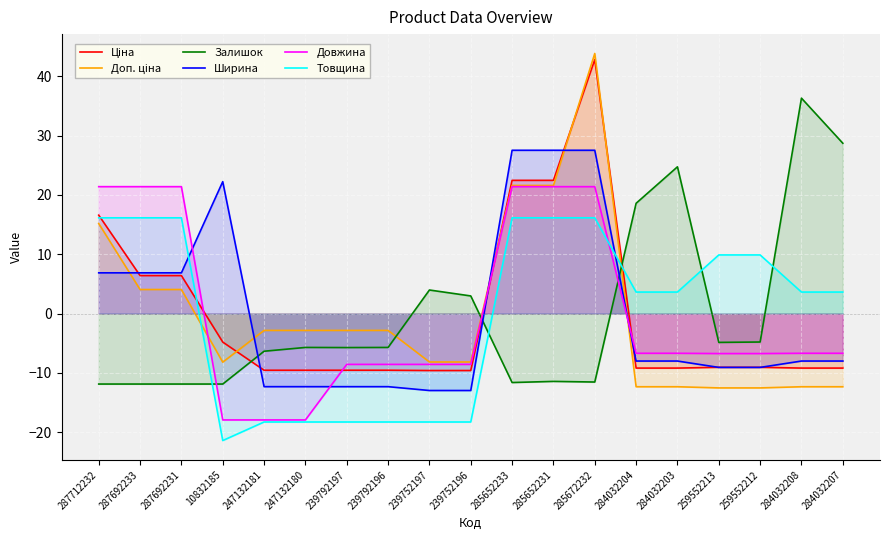

Reading left to right, extract all data points from this chart.

Ціна: 287712232=16.6	287692233=6.4	287692231=6.4	10832185=-4.8	247132181=-9.6	247132180=-9.6	239792197=-9.6	239792196=-9.6	239752197=-9.6	239752196=-9.6	285652233=22.5	285652231=22.5	285672232=42.8	284032204=-9.2	284032203=-9.2	259552213=-9.1	259552212=-9.1	284032208=-9.2	284032207=-9.2
Доп. ціна: 287712232=15.2	287692233=4.1	287692231=4.1	10832185=-8.2	247132181=-2.8	247132180=-2.8	239792197=-2.8	239792196=-2.8	239752197=-8.2	239752196=-8.2	285652233=21.6	285652231=21.6	285672232=43.8	284032204=-12.3	284032203=-12.3	259552213=-12.5	259552212=-12.5	284032208=-12.3	284032207=-12.3
Залишок: 287712232=-11.9	287692233=-11.9	287692231=-11.9	10832185=-11.9	247132181=-6.4	247132180=-5.7	239792197=-5.7	239792196=-5.7	239752197=4.0	239752196=3.0	285652233=-11.6	285652231=-11.4	285672232=-11.5	284032204=18.6	284032203=24.7	259552213=-4.9	259552212=-4.8	284032208=36.3	284032207=28.7
Ширина: 287712232=6.9	287692233=6.9	287692231=6.9	10832185=22.2	247132181=-12.3	247132180=-12.3	239792197=-12.3	239792196=-12.3	239752197=-13.0	239752196=-13.0	285652233=27.5	285652231=27.5	285672232=27.5	284032204=-8.0	284032203=-8.0	259552213=-9.1	259552212=-9.1	284032208=-8.0	284032207=-8.0
Довжина: 287712232=21.4	287692233=21.4	287692231=21.4	10832185=-17.9	247132181=-17.9	247132180=-17.9	239792197=-8.6	239792196=-8.6	239752197=-8.6	239752196=-8.6	285652233=21.4	285652231=21.4	285672232=21.4	284032204=-6.7	284032203=-6.7	259552213=-6.7	259552212=-6.7	284032208=-6.7	284032207=-6.7
Товщина: 287712232=16.1	287692233=16.1	287692231=16.1	10832185=-21.4	247132181=-18.3	247132180=-18.3	239792197=-18.3	239792196=-18.3	239752197=-18.3	239752196=-18.3	285652233=16.1	285652231=16.1	285672232=16.1	284032204=3.6	284032203=3.6	259552213=9.9	259552212=9.9	284032208=3.6	284032207=3.6